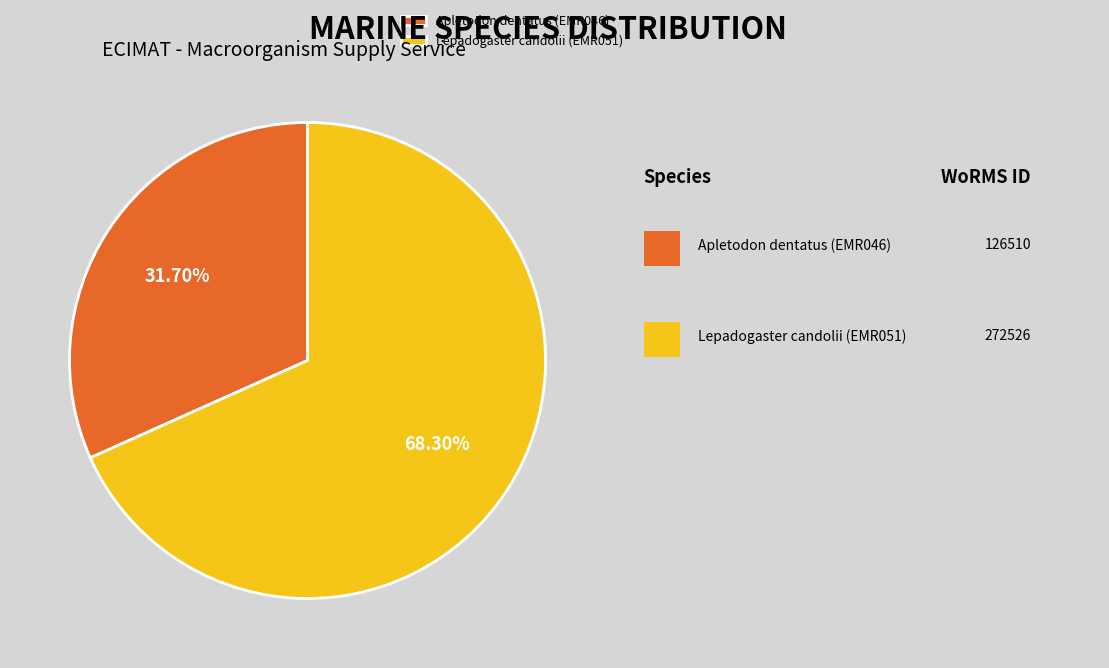

Is it true that Apletodon dentatus (EMR046) is 32% of the pie?

True